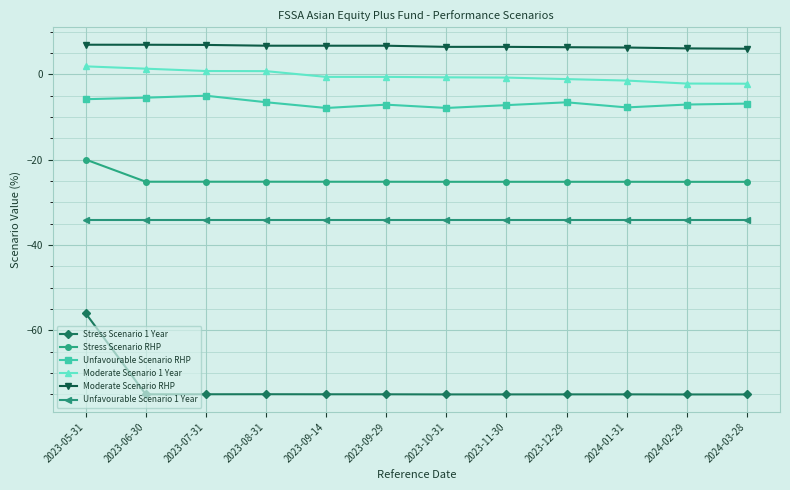

What is the sum of all Moderate Scenario 1 Year values?

-4.4